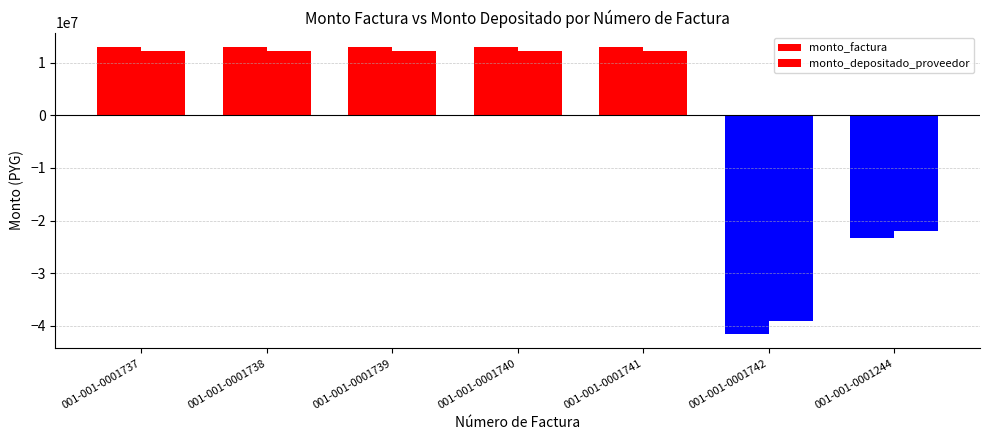

Reading left to right, transcribe all the data shown in this chart.

monto_factura: 001-001-0001737=12971428.6	001-001-0001738=12971428.6	001-001-0001739=12971428.6	001-001-0001740=12971428.6	001-001-0001741=12971428.6	001-001-0001742=-41528571.4	001-001-0001244=-23328571.4
monto_depositado_proveedor: 001-001-0001737=12218142.4	001-001-0001738=12218142.4	001-001-0001739=12218142.4	001-001-0001740=12218142.4	001-001-0001741=12218142.4	001-001-0001742=-39116894.6	001-001-0001244=-21973817.6